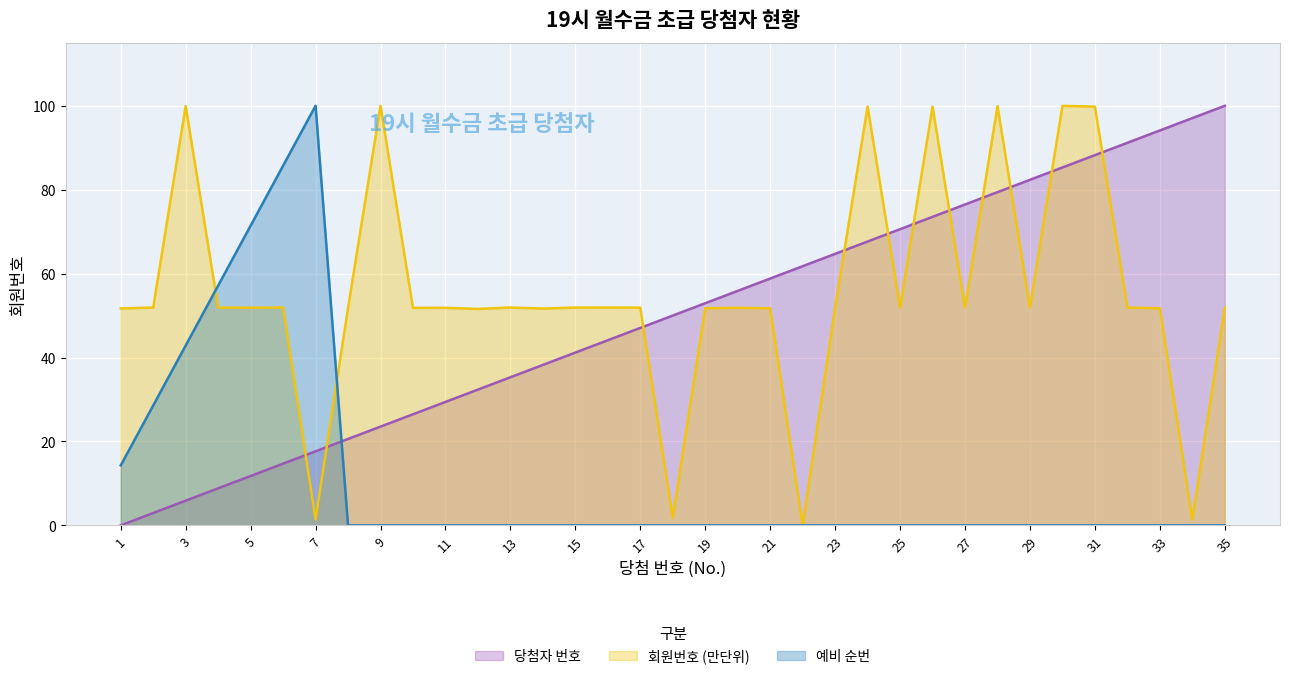

After their last crossing, which series has the higher values: 예비 순번 or 회원번호 (만단위)?

회원번호 (만단위)